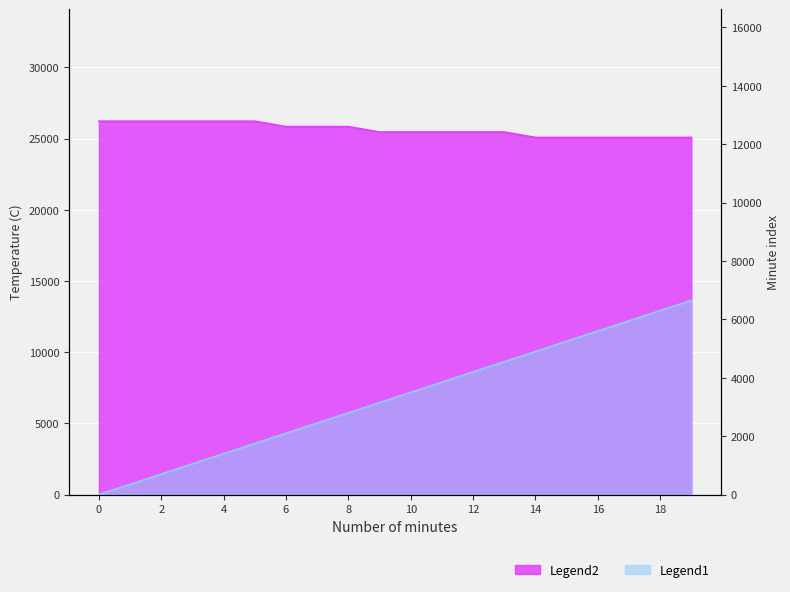

At how many categories does at least one series exceed 19580?

20